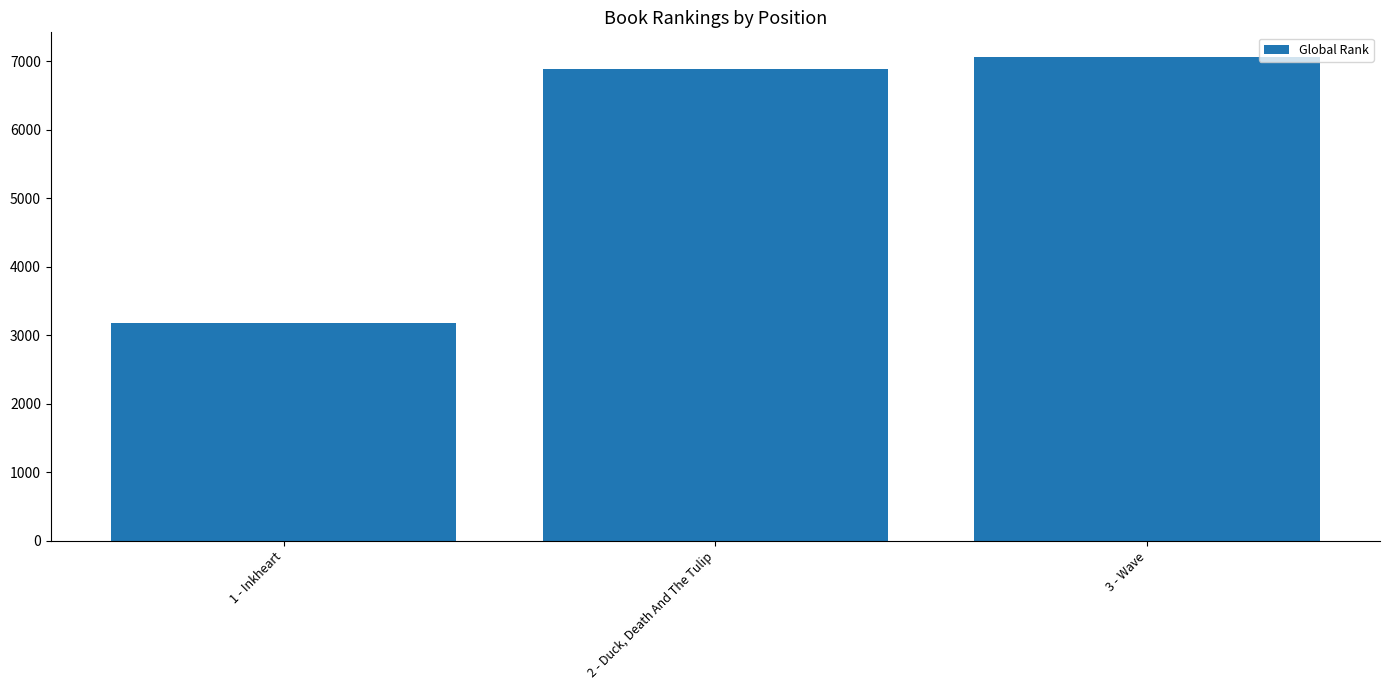

List the labels in order of value, largest first.

3 - Wave, 2 - Duck, Death And The Tulip, 1 - Inkheart